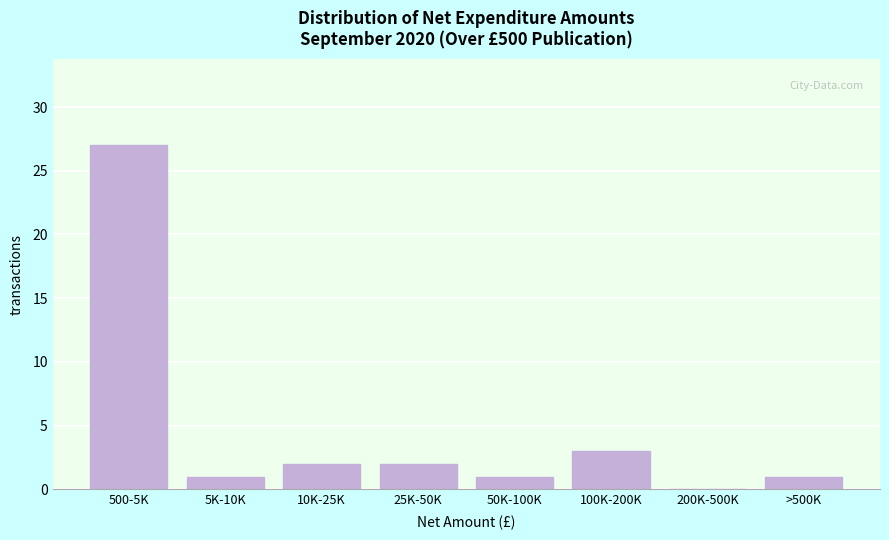

Reading right to left, transcribe all the data shown in this chart.

>500K=1	200K-500K=0	100K-200K=3	50K-100K=1	25K-50K=2	10K-25K=2	5K-10K=1	500-5K=27